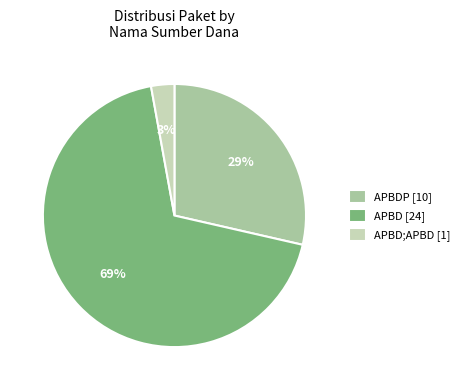

What percentage is the APBDP [10] slice, to the nearest percent?

29%